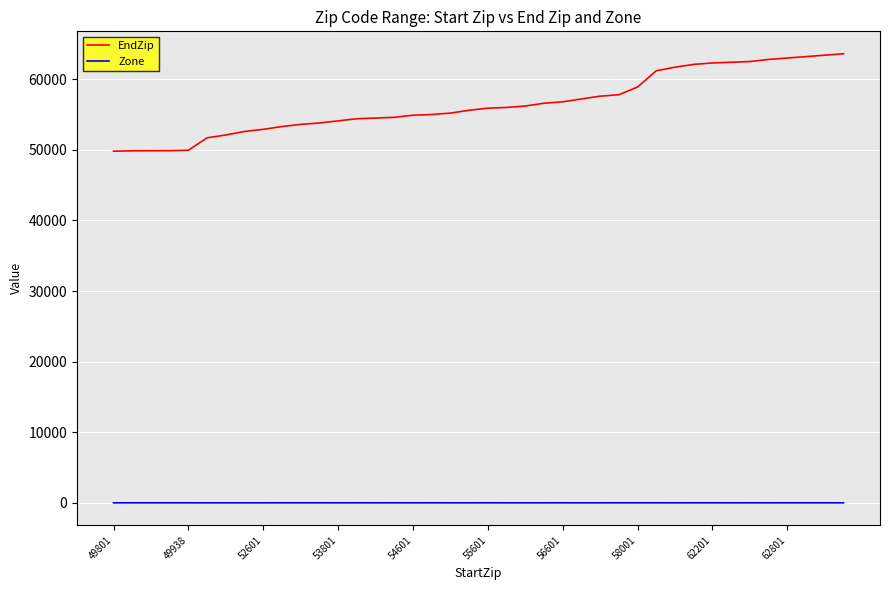

Which series has the widest spread of values?

EndZip